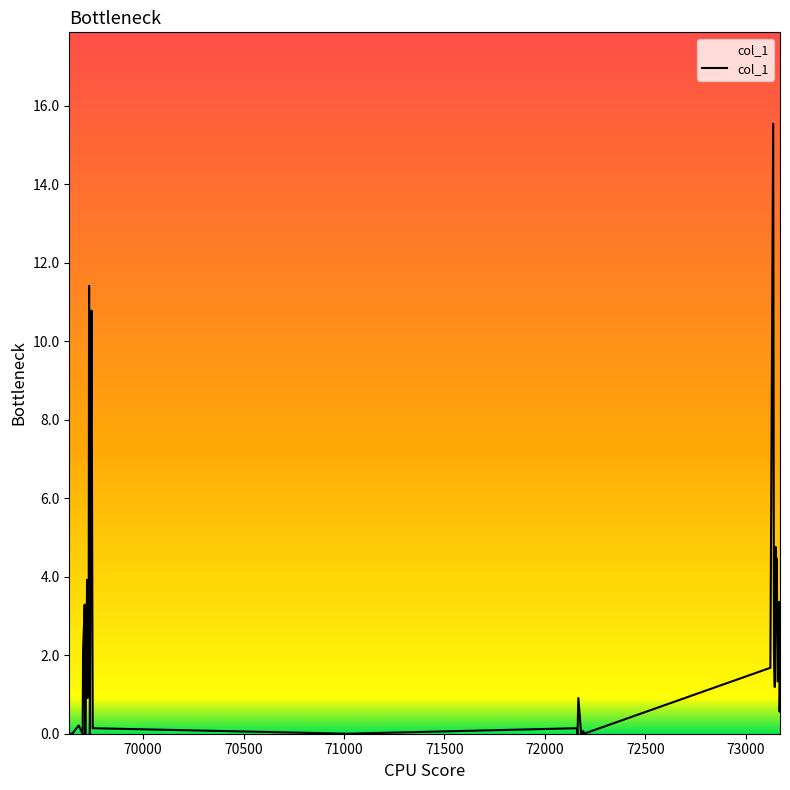

Does the chart display data point markers on the line(s)?

No